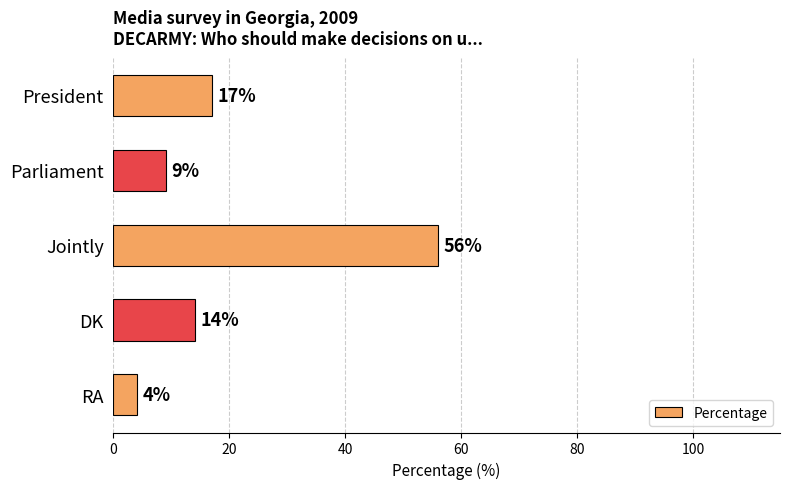

Reading top to bottom, list all the values displayed in this chart.

President=17	Parliament=9	Jointly=56	DK=14	RA=4